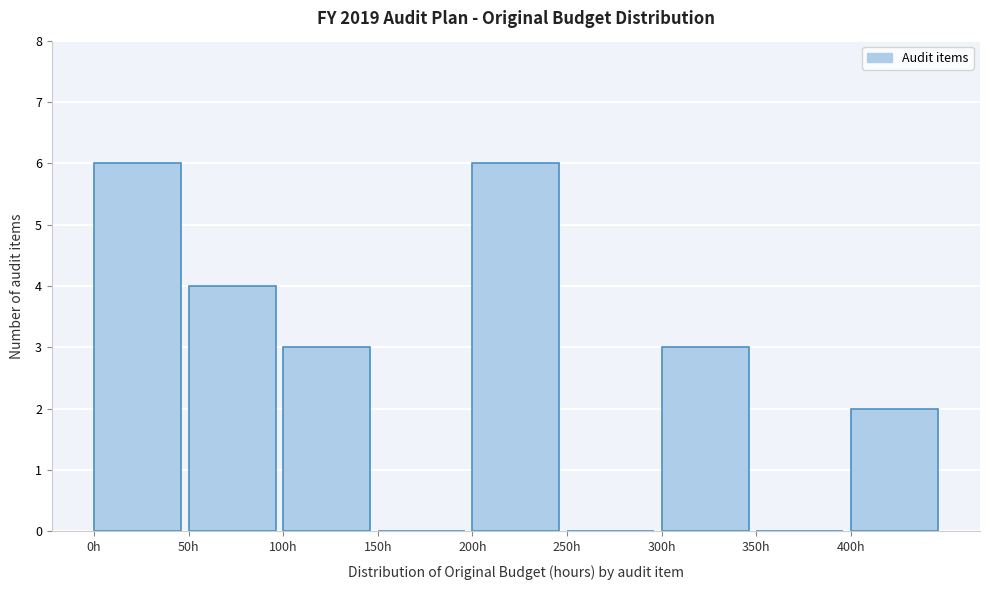

Reading left to right, transcribe this chart: for each bar, give the range it covers on the x-axis and its height. The values are not printed on the chart, so give them approximately, as read against the axis.

0 to 50: 6
50 to 100: 4
100 to 150: 3
150 to 200: 0
200 to 250: 6
250 to 300: 0
300 to 350: 3
350 to 400: 0
400 to 450: 2